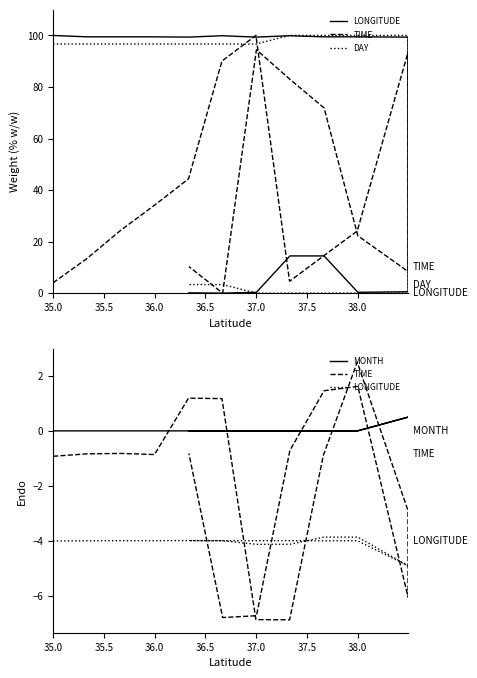

At which label does TIME first exceed 0?

36.5